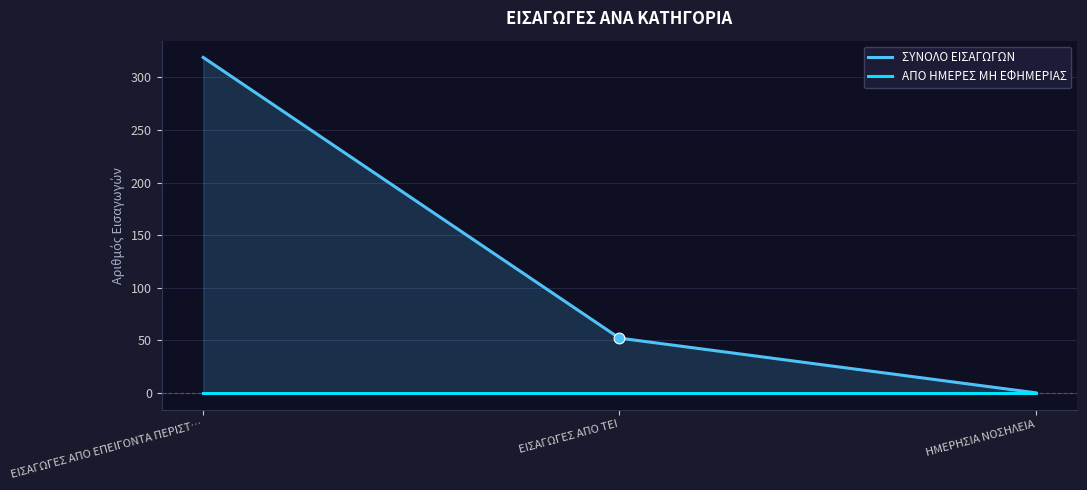

What are all the series names shown in the legend?

ΣΥΝΟΛΟ ΕΙΣΑΓΩΓΩΝ, ΑΠΟ ΗΜΕΡΕΣ ΜΗ ΕΦΗΜΕΡΙΑΣ